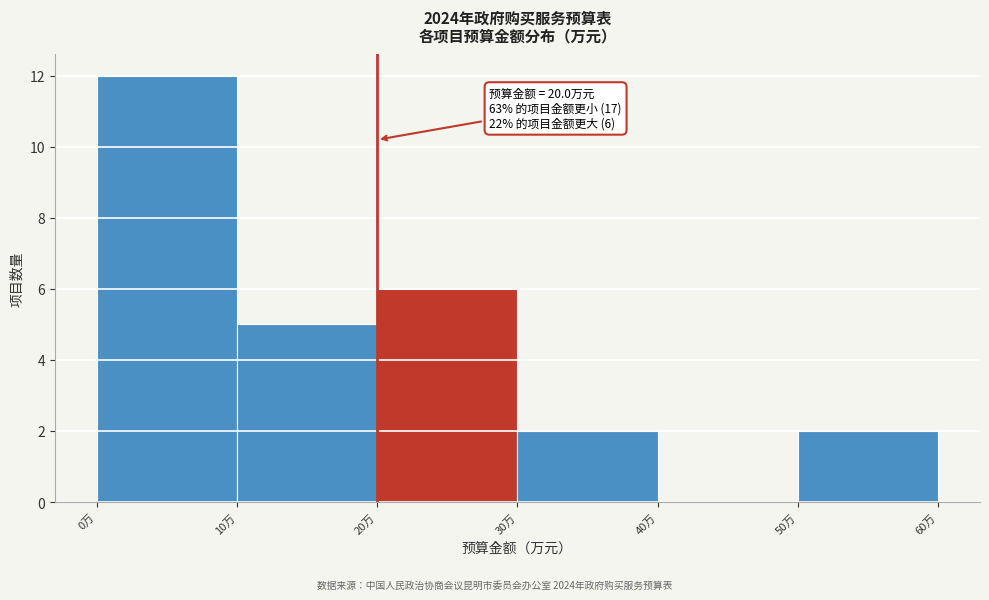

Over which range of the x-axis is the bar tallest?

0 to 10